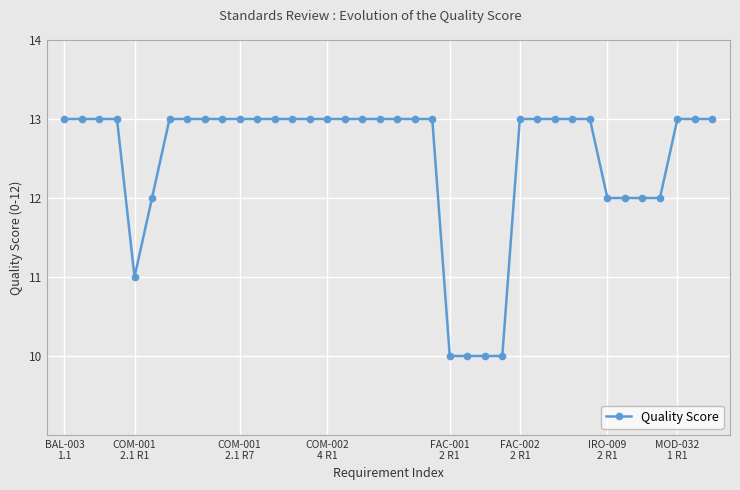

What is the maximum value shown in the chart?

13